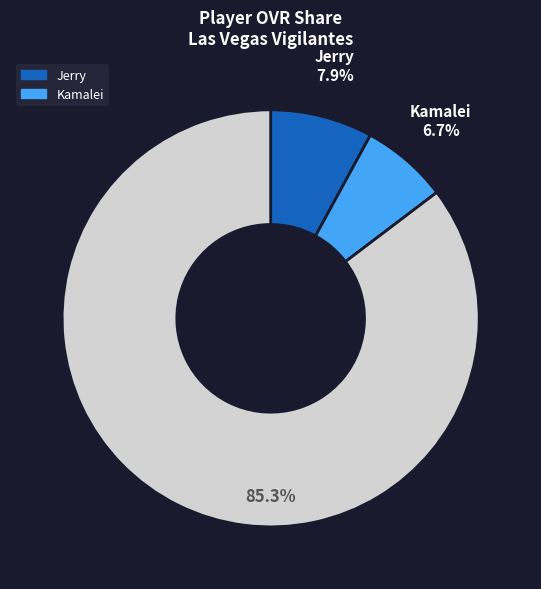

To the nearest percent, what is the difference between the largest and smallest slice percentages?

79%